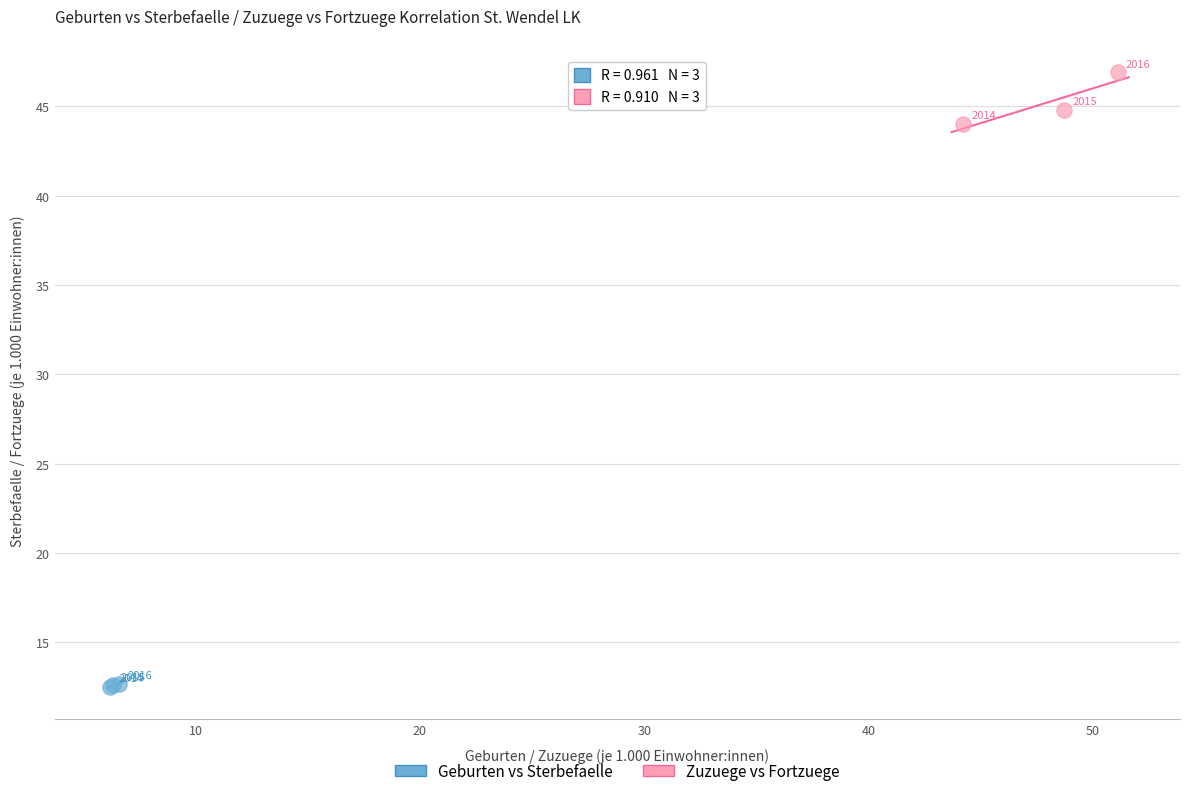

Which series contains the highest Y value?

Zuzuege vs Fortzuege